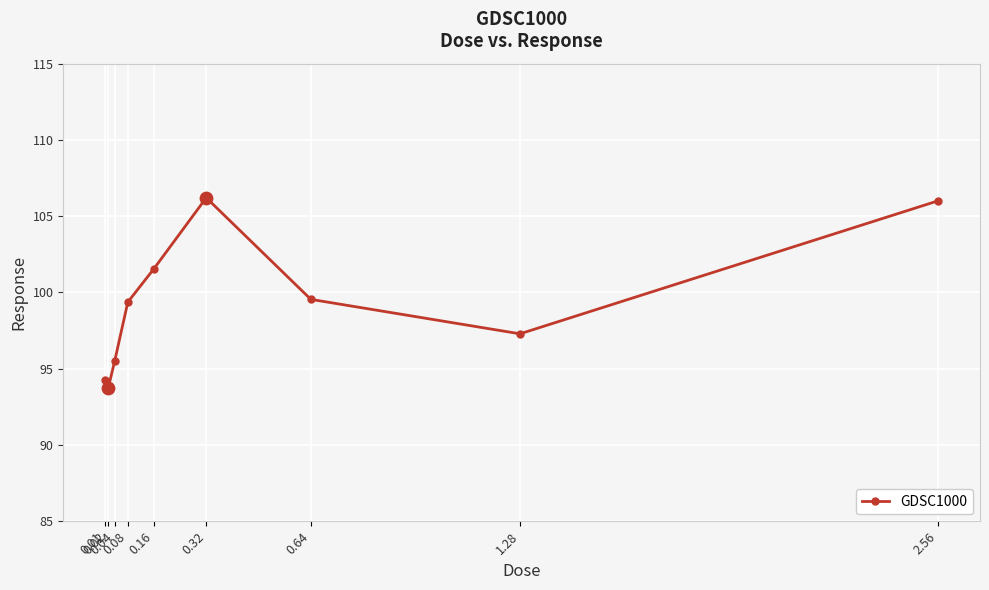

Which has a higher value, 0.08 or 0.04?

0.08